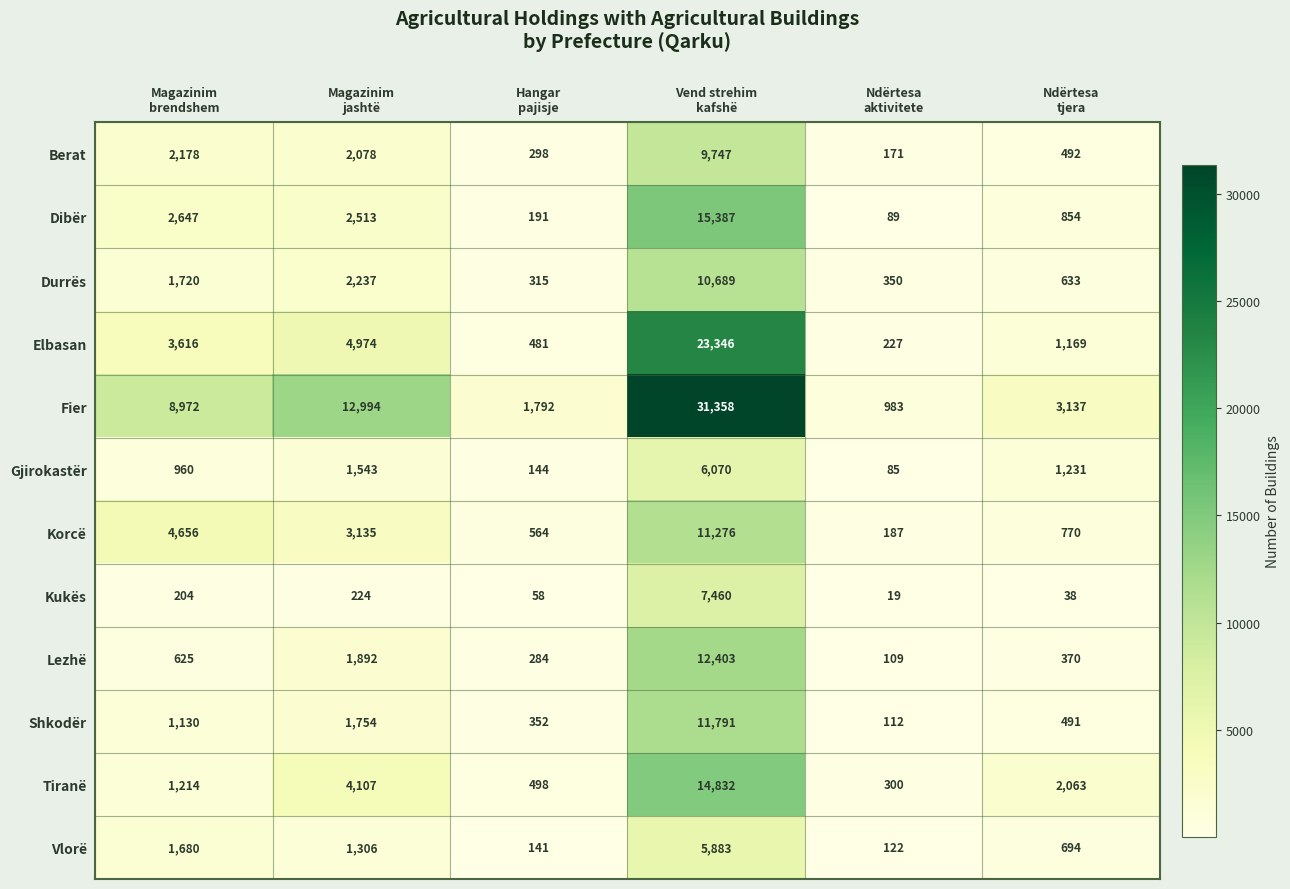

What is the highest value of the Shkodër series?

11791